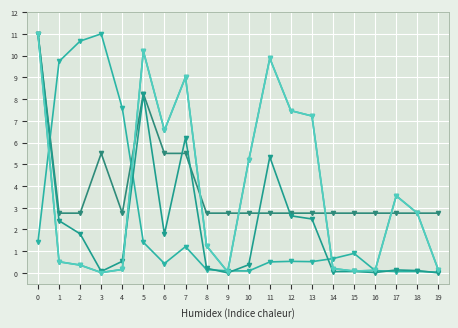

What is the total value across all series at 13?

20.2